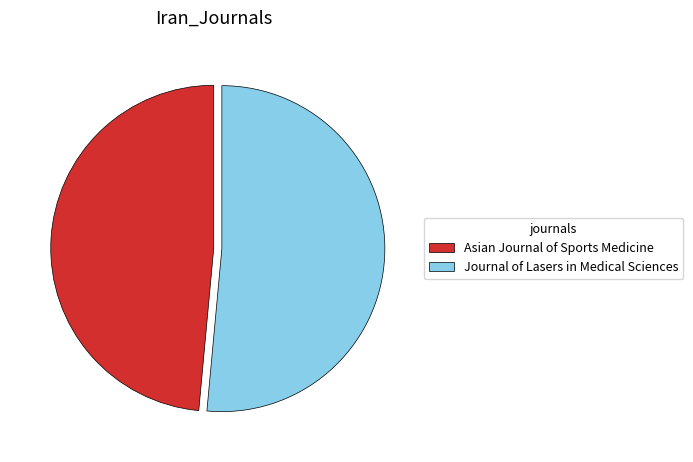

Which category accounts for the majority?

Journal of Lasers in Medical Sciences